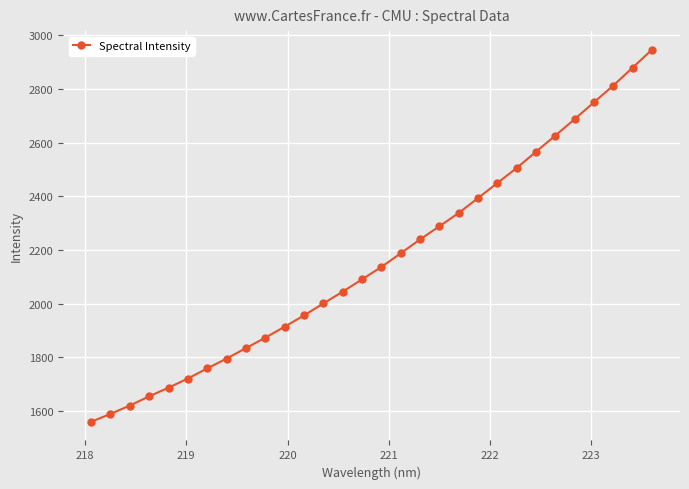

True or false: the data has more than 0 interior local peaks.

False